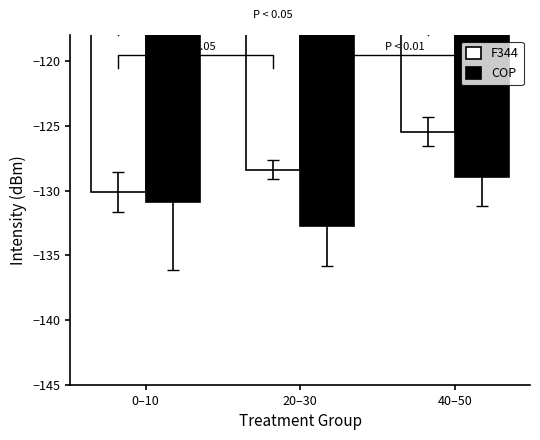

What is the lowest value of the COP series?

-132.8